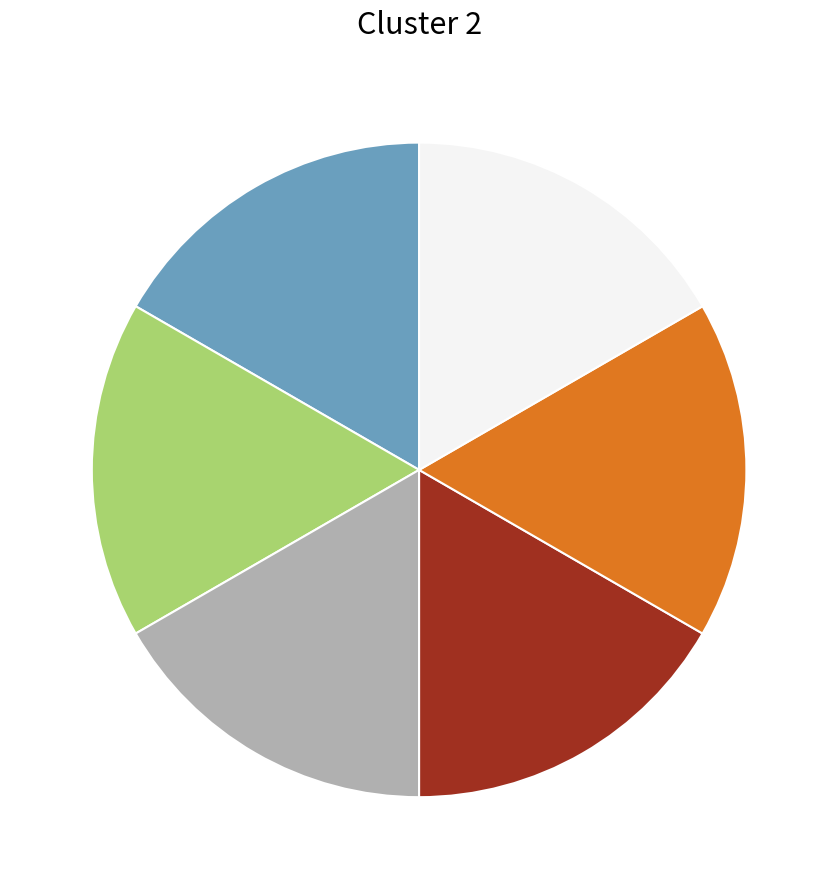

How many slices are in this pie chart?

6